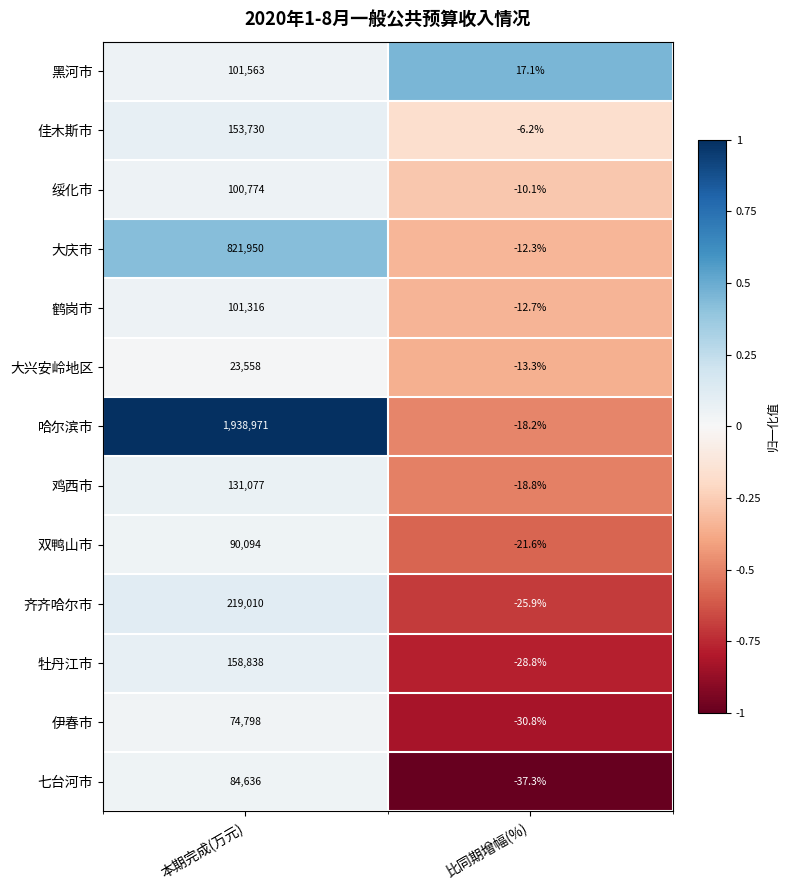

At how many categories does at least one series exceed 0?

2